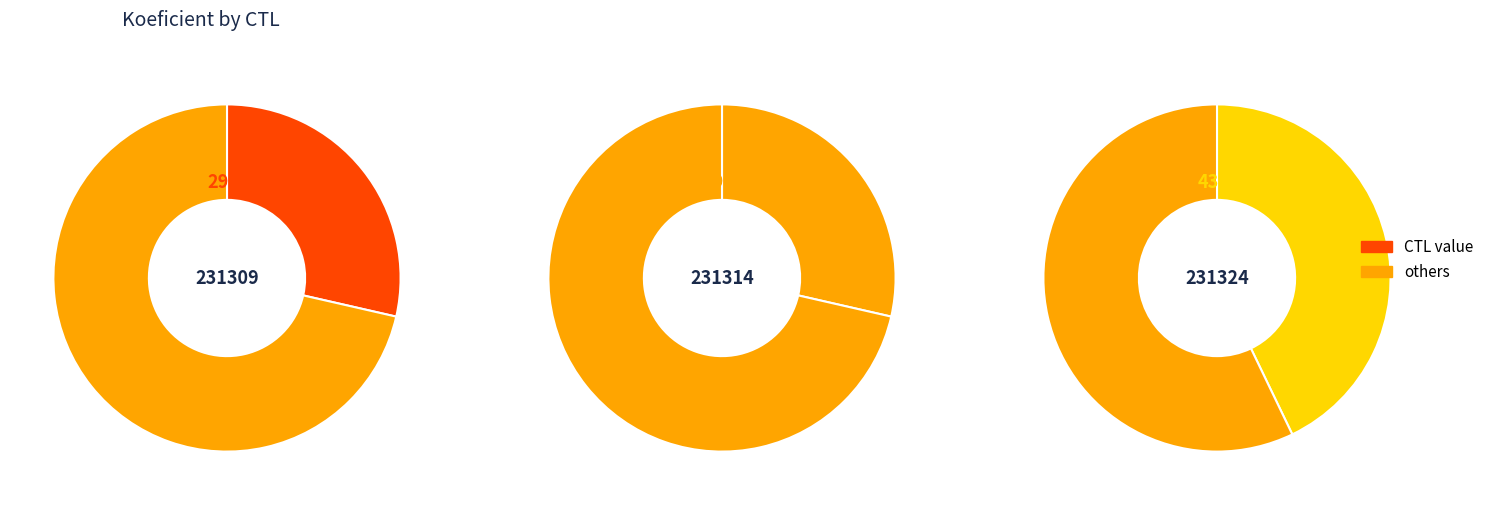

To the nearest percent, what is the difference between the largest and smallest slice percentages?

14%